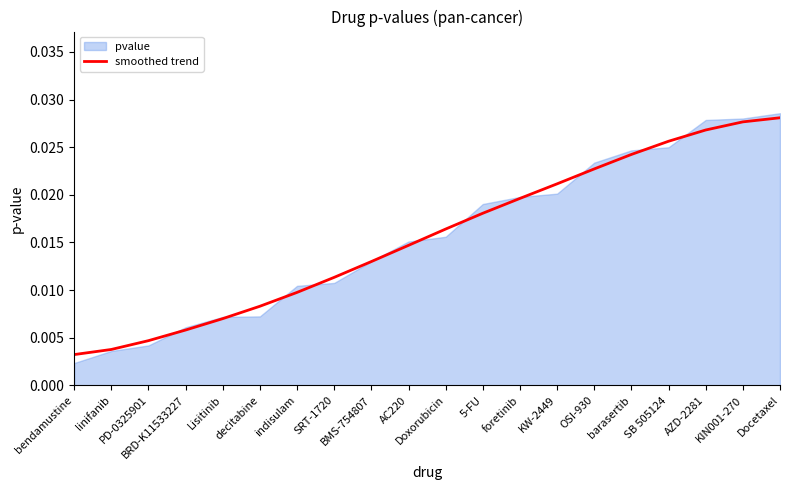

Which category has the highest value across all series?

Docetaxel